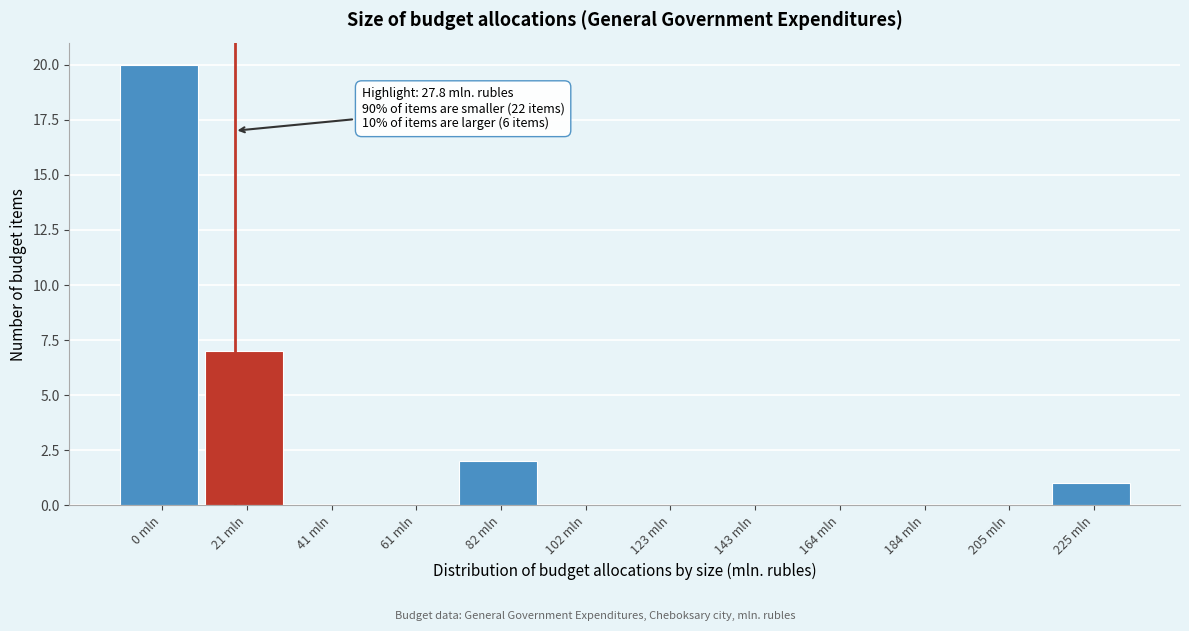

Reading right to left, list all the values displayed in this chart.

225 mln=1	205 mln=0	184 mln=0	164 mln=0	143 mln=0	123 mln=0	102 mln=0	82 mln=2	61 mln=0	41 mln=0	21 mln=7	0 mln=20